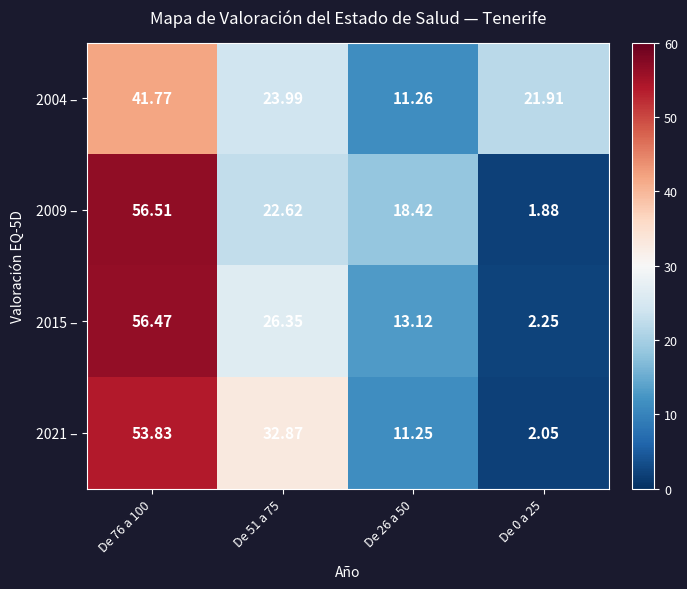

Reading right to left, what are all the values shown in this chart?

2004 –: De 0 a 25=21.9	De 26 a 50=11.3	De 51 a 75=24.0	De 76 a 100=41.8
2009 –: De 0 a 25=1.9	De 26 a 50=18.4	De 51 a 75=22.6	De 76 a 100=56.5
2015 –: De 0 a 25=2.2	De 26 a 50=13.1	De 51 a 75=26.4	De 76 a 100=56.5
2021 –: De 0 a 25=2.0	De 26 a 50=11.2	De 51 a 75=32.9	De 76 a 100=53.8